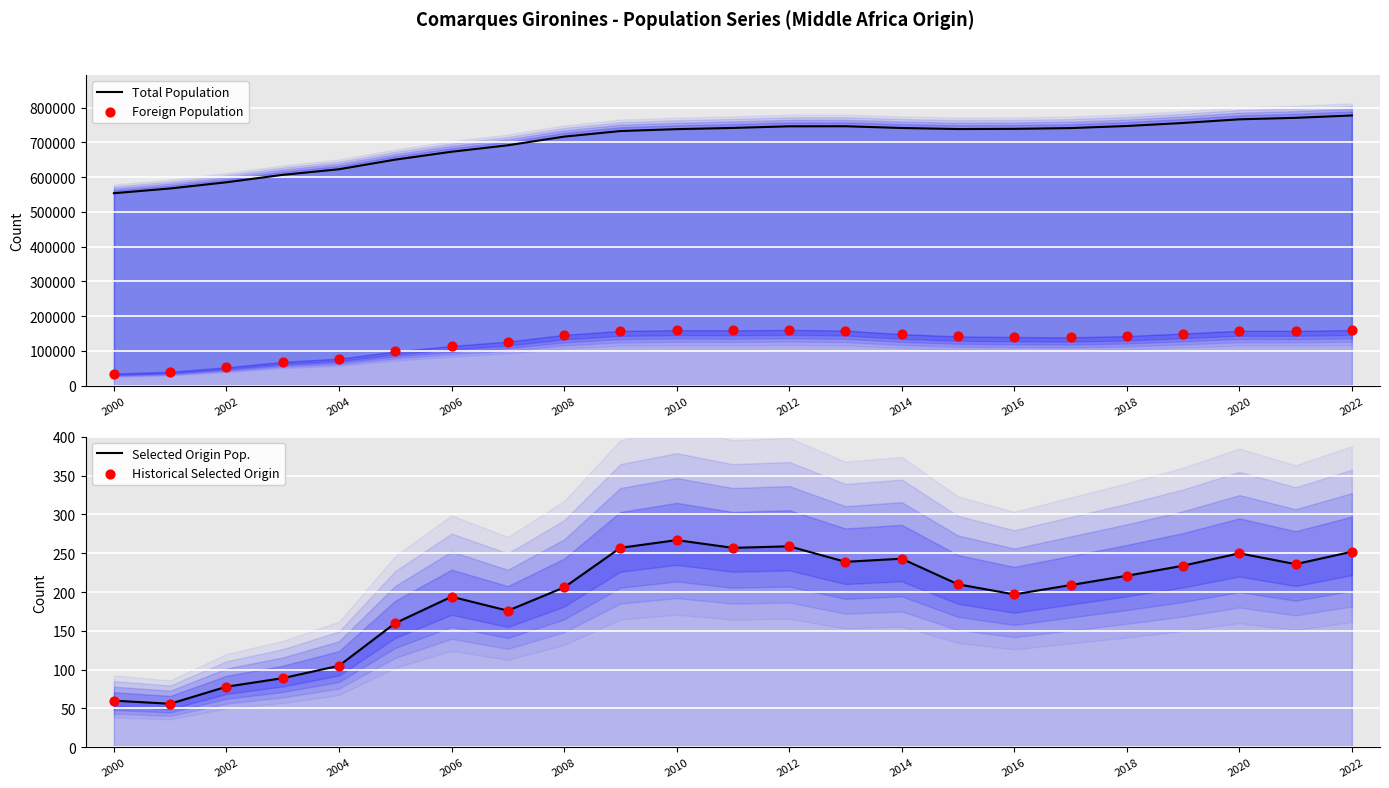

What are all the series names shown in the legend?

Total Population, Foreign Population, Selected Origin Pop., Historical Selected Origin